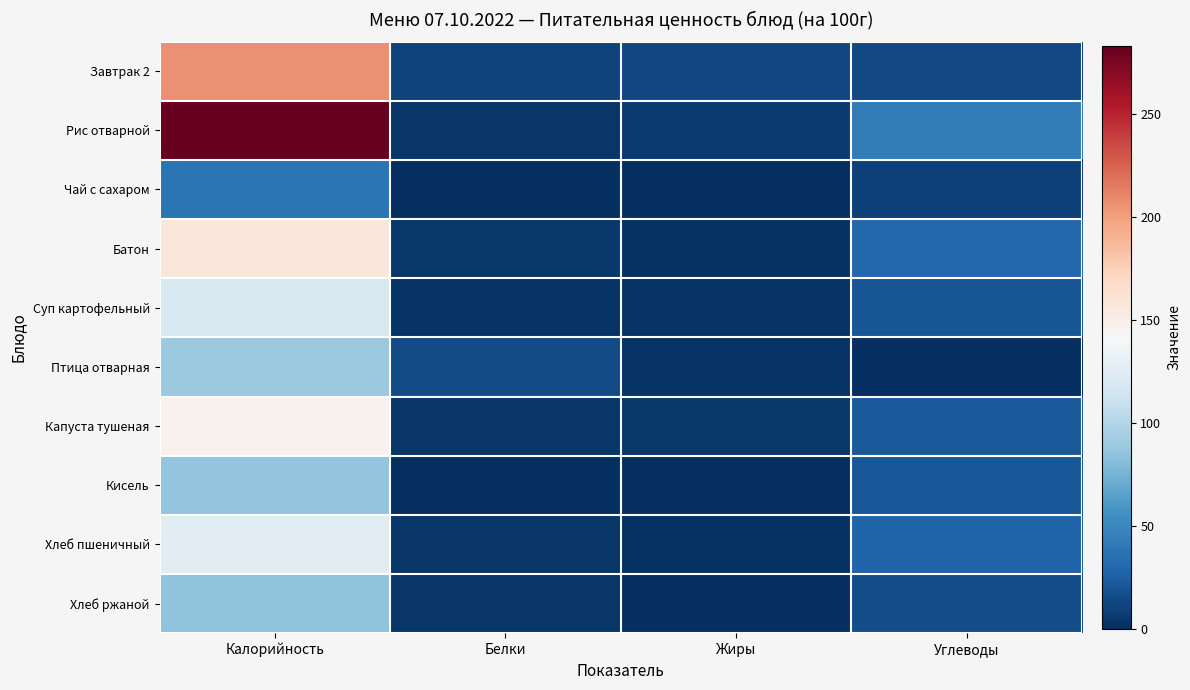

Rank the series by their maximum value, from lowest to highest.

Чай с сахаром, Хлеб ржаной, Кисель, Птица отварная, Суп картофельный, Хлеб пшеничный, Капуста тушеная, Батон, Завтрак 2, Рис отварной